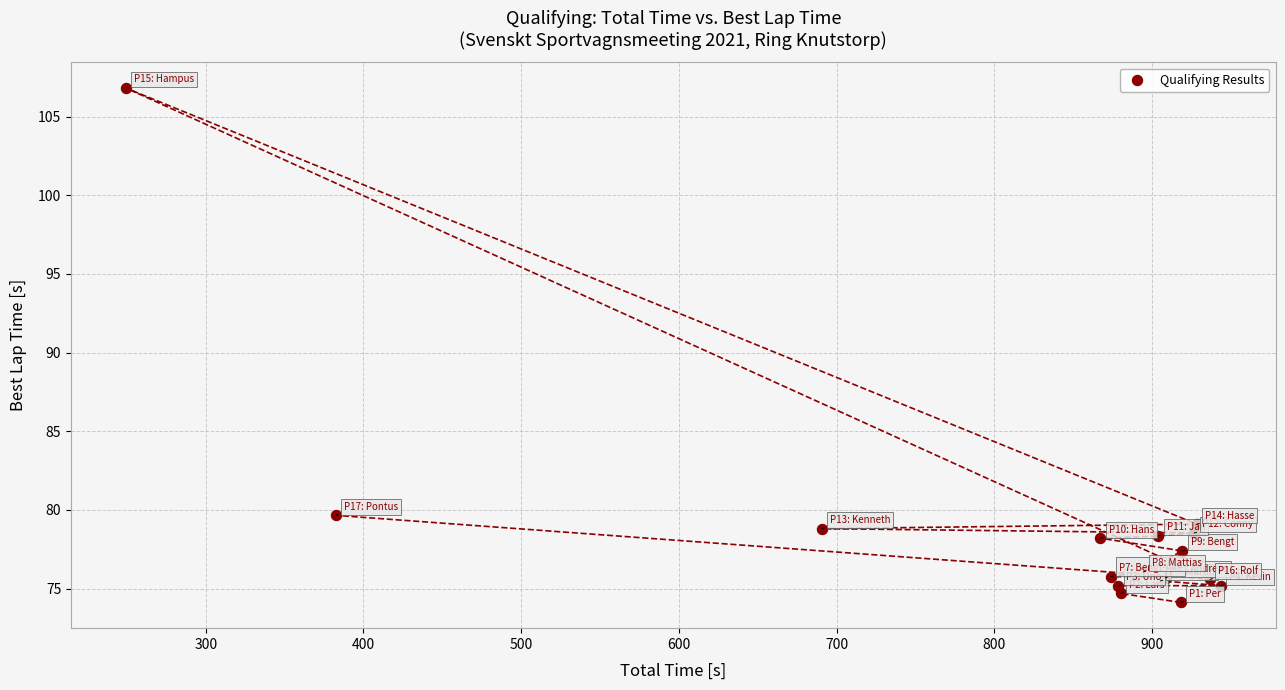

What Y value in the scatter plot is closest to 90?

79.7